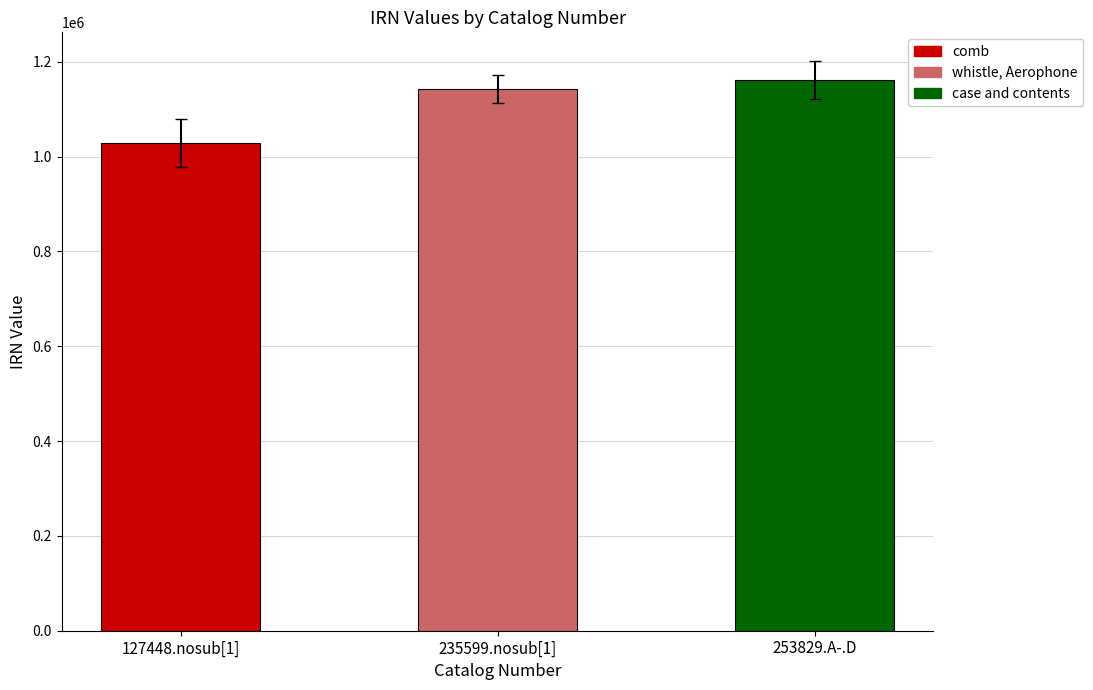

Reading left to right, extract all data points from this chart.

1028956	1142493	1162127